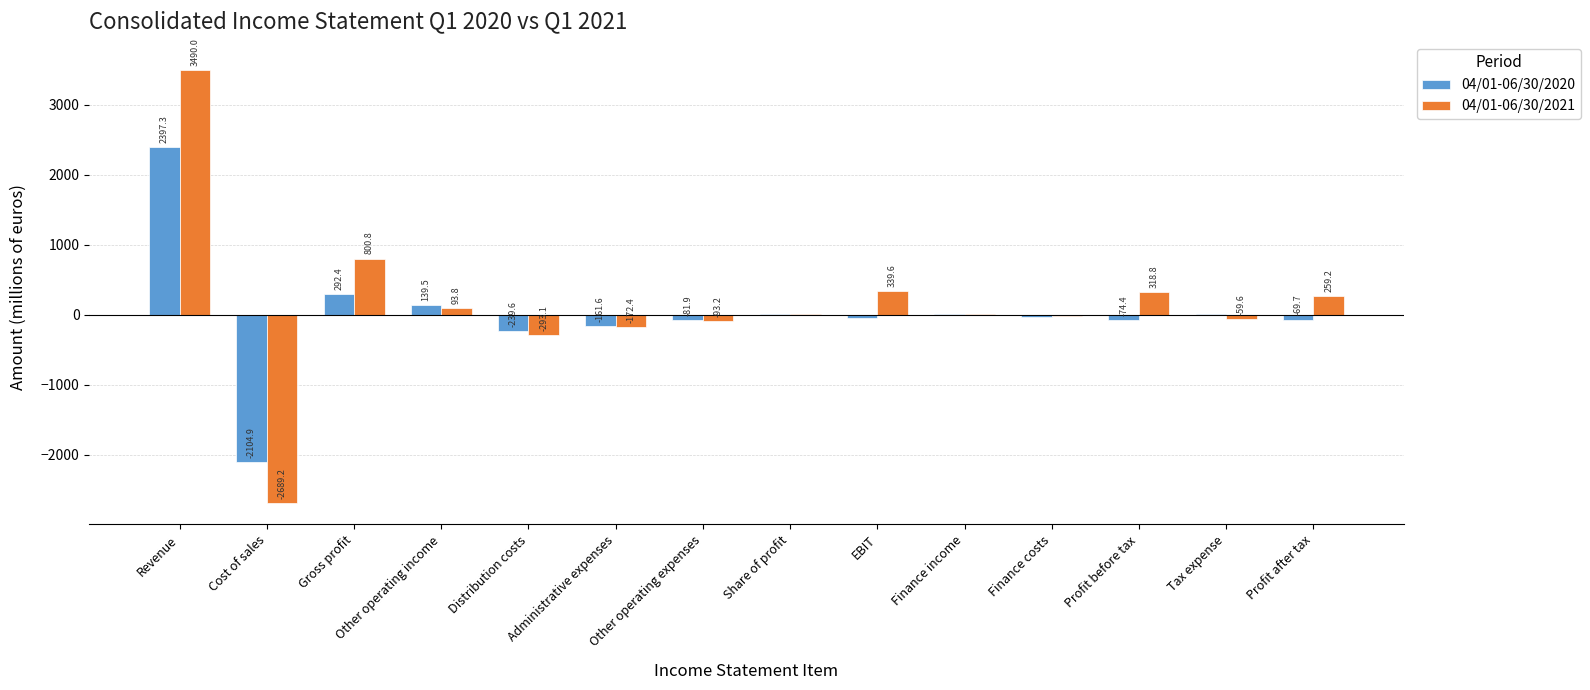

Which series has the largest total across all categories?

04/01-06/30/2021